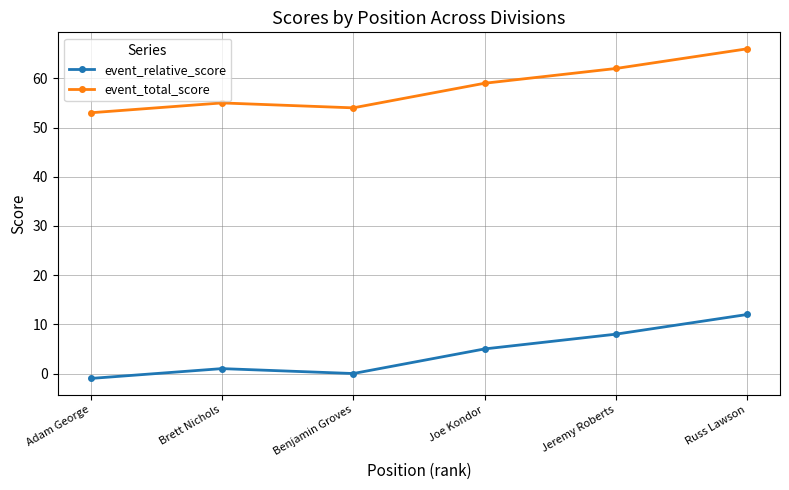

The value of event_relative_score at Jeremy Roberts is 8. True or false?

True